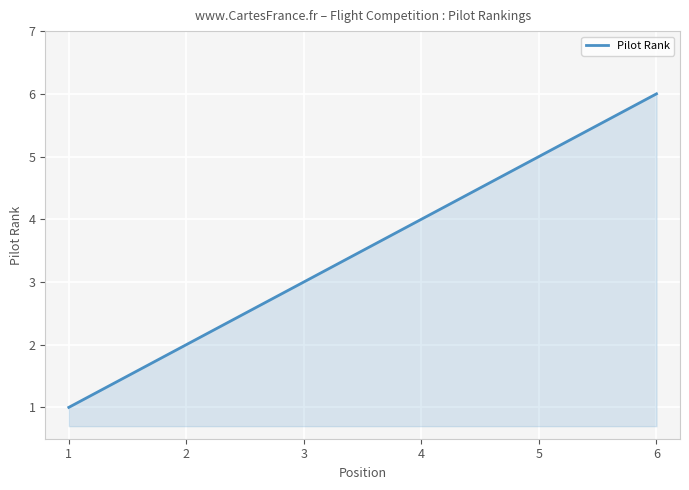

The chart shows a value of 3 at 3. True or false?

True